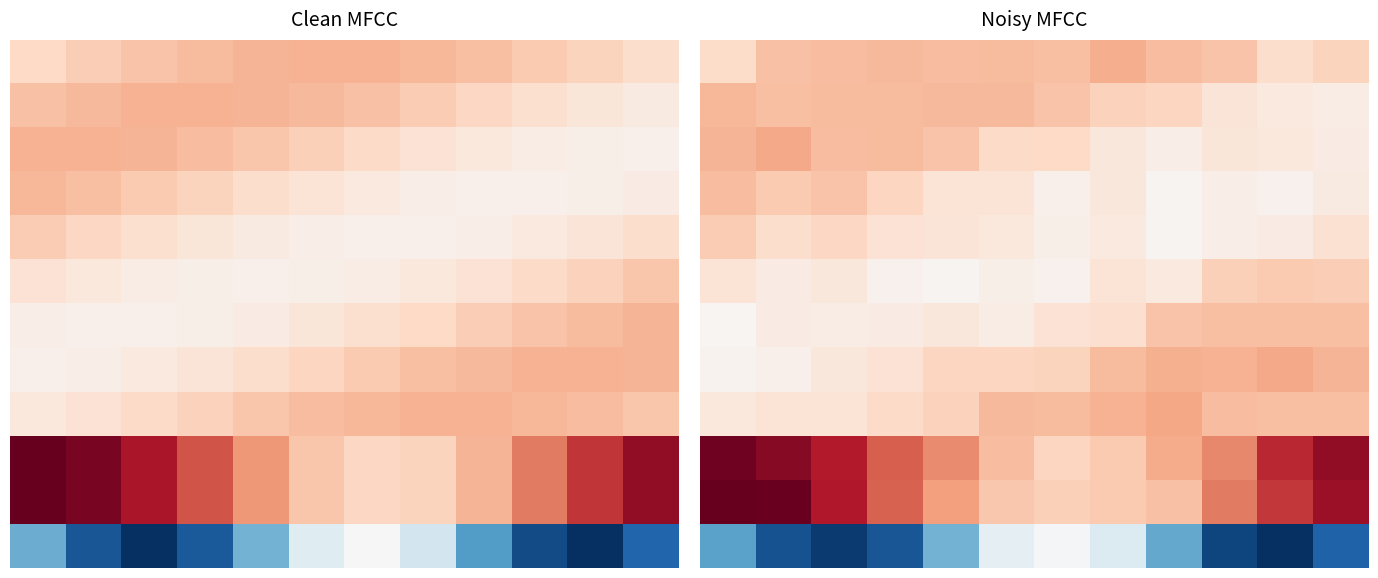

At how many categories does at least one series exceed 0?

12